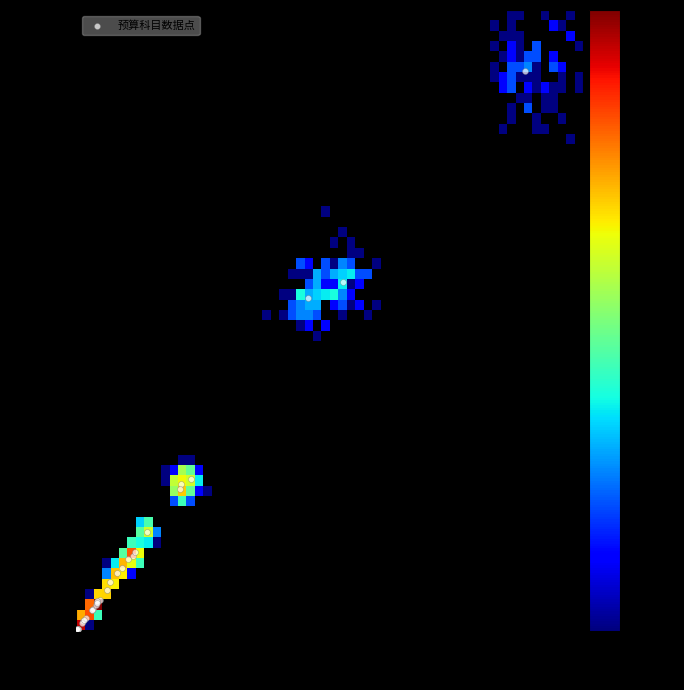

What Y value in the scatter plot is closest to 620?

736.2